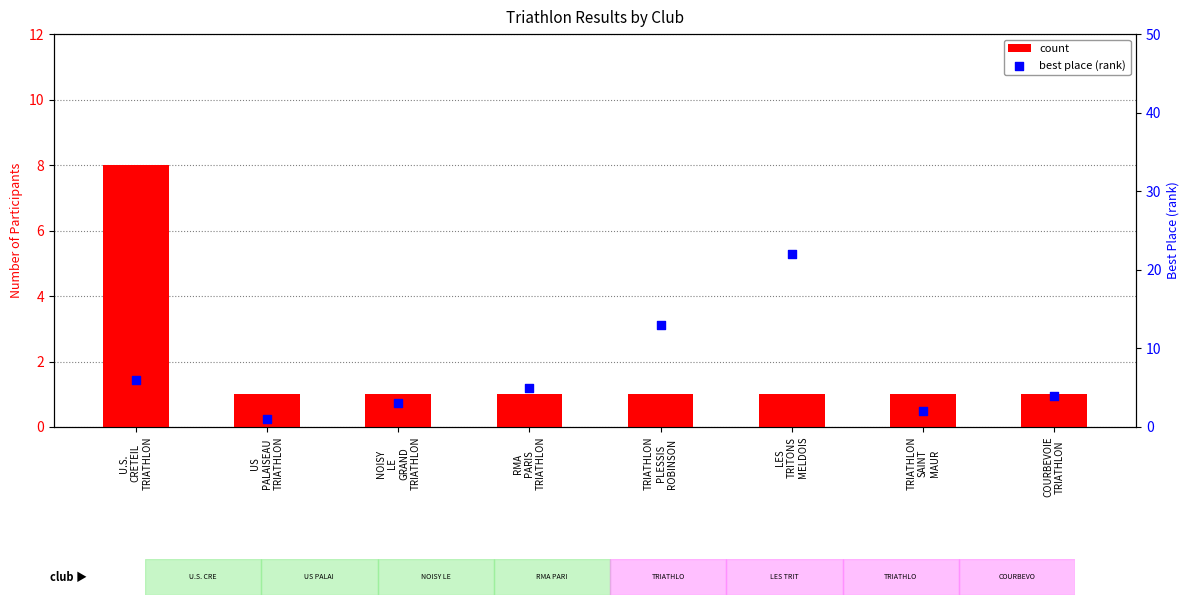

Which series contains the highest Y value?

best place (rank)